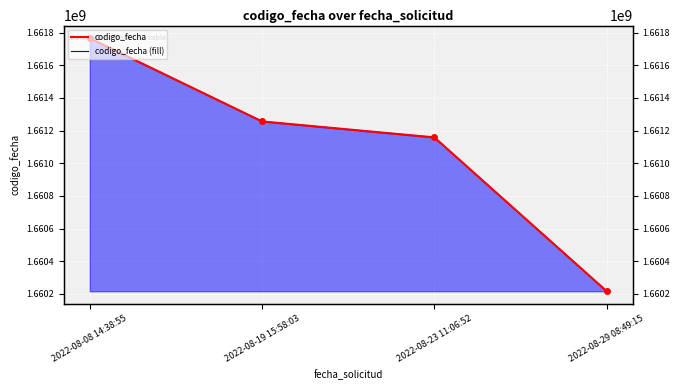

What position from the right is 2022-08-29 08:49:15?

1